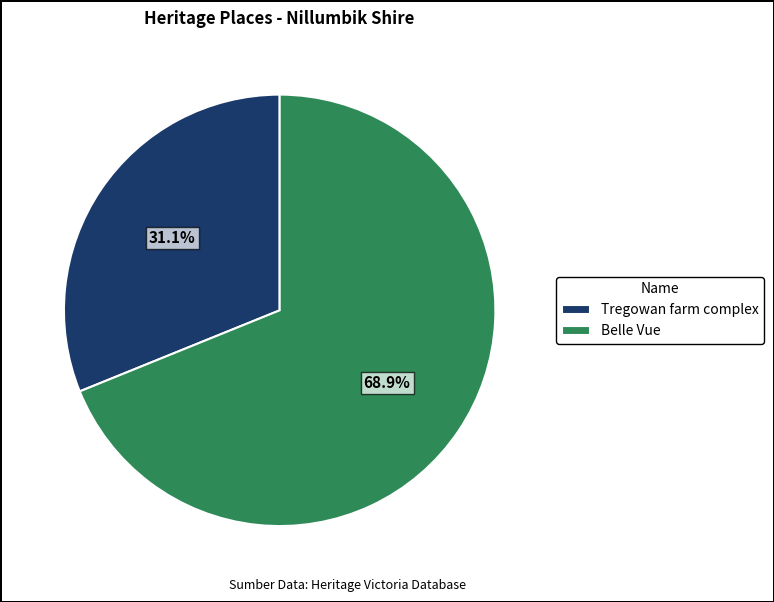

Approximately how many times larger is the value at Tregowan farm complex compared to Belle Vue?

0.5